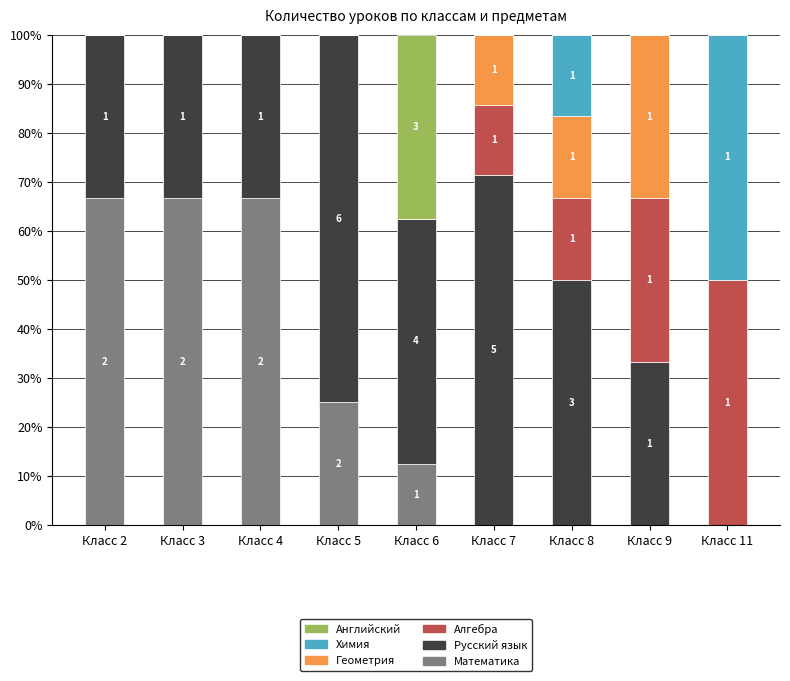

What is the total value across all series at Класс 11?

100.0